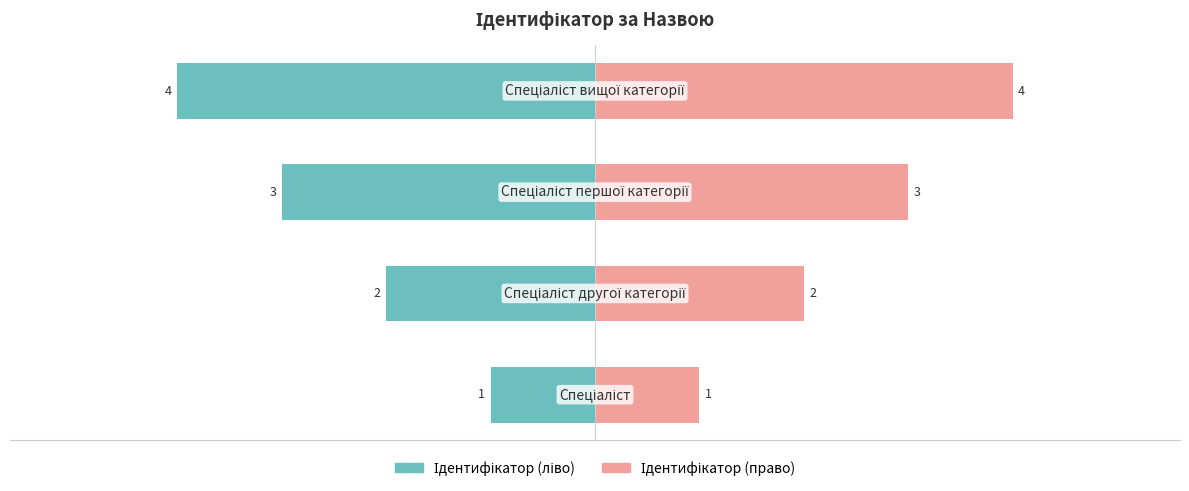

Reading right to left, what are all the values shown in this chart?

Ідентифікатор (ліво): -4	-3	-2	-1
Ідентифікатор (право): 4	3	2	1